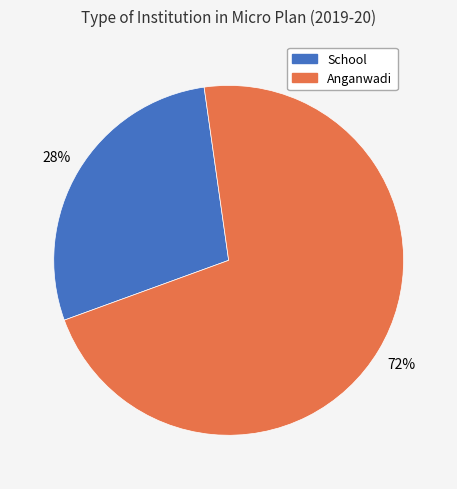

Count the number of slices in the pie.

2